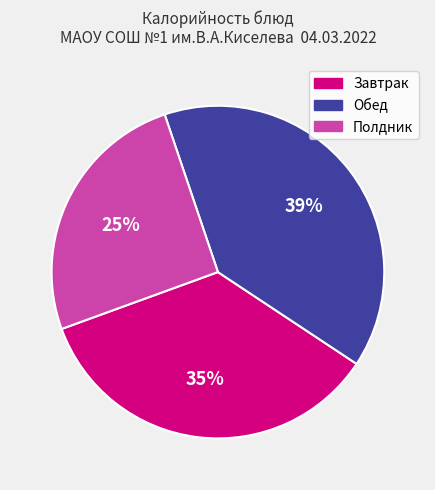

Count the number of slices in the pie.

3